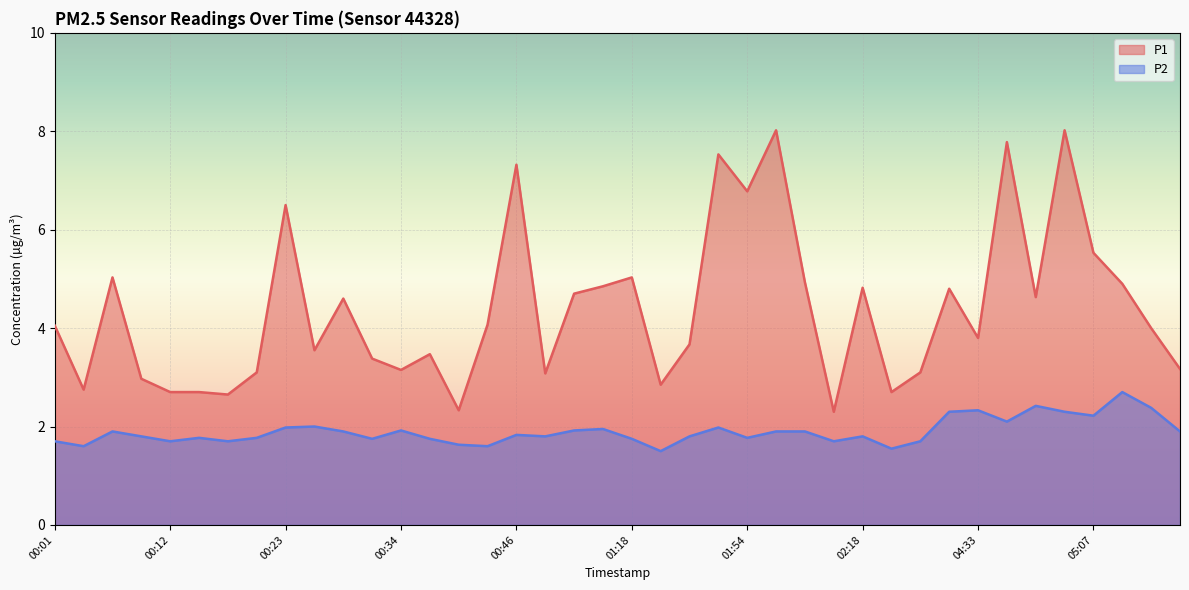

What is the label of the 31st point from the right?

00:26